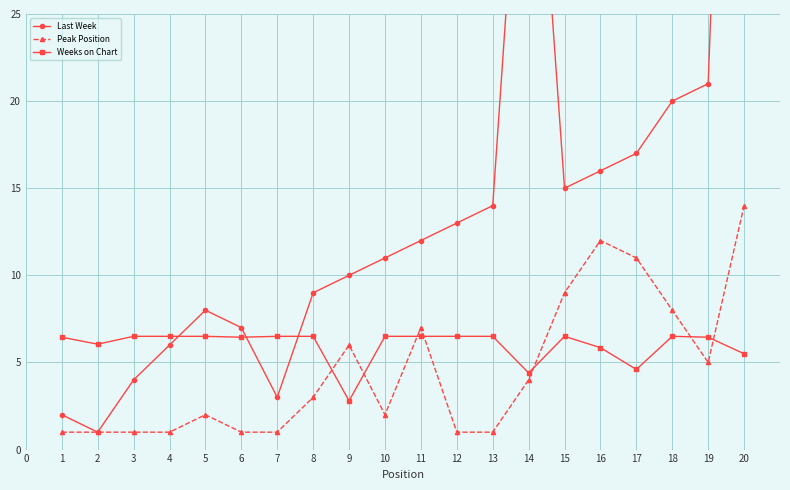

The value of Weeks on Chart at 20 is 5.5. True or false?

True